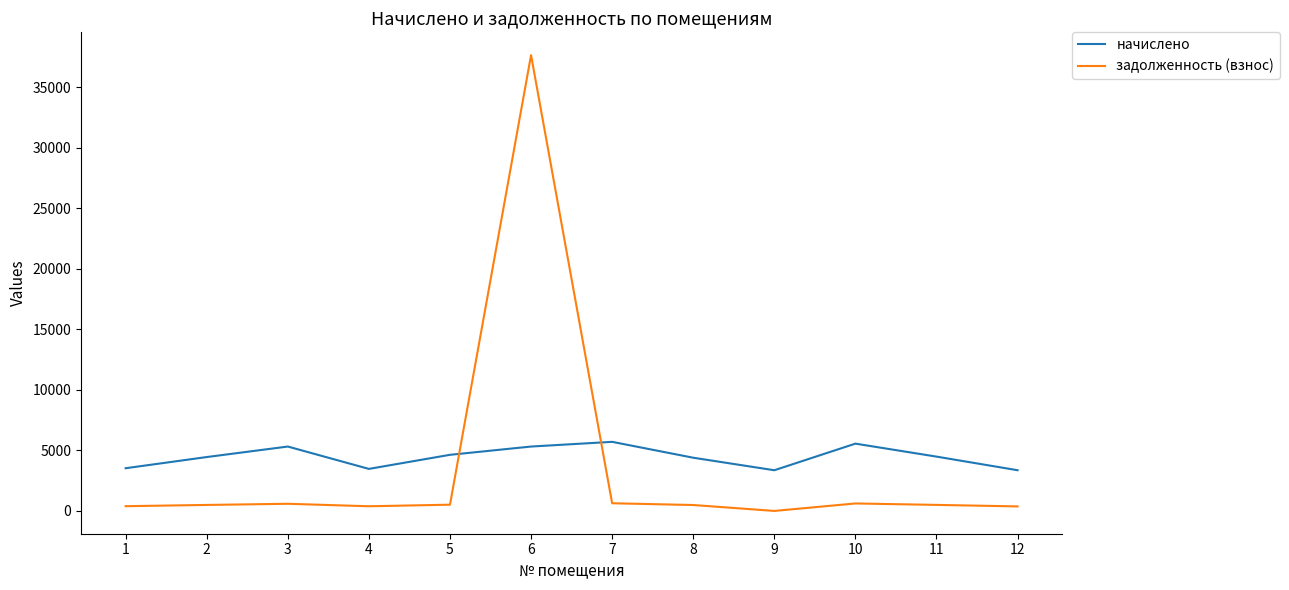

Which series has the widest spread of values?

задолженность (взнос)